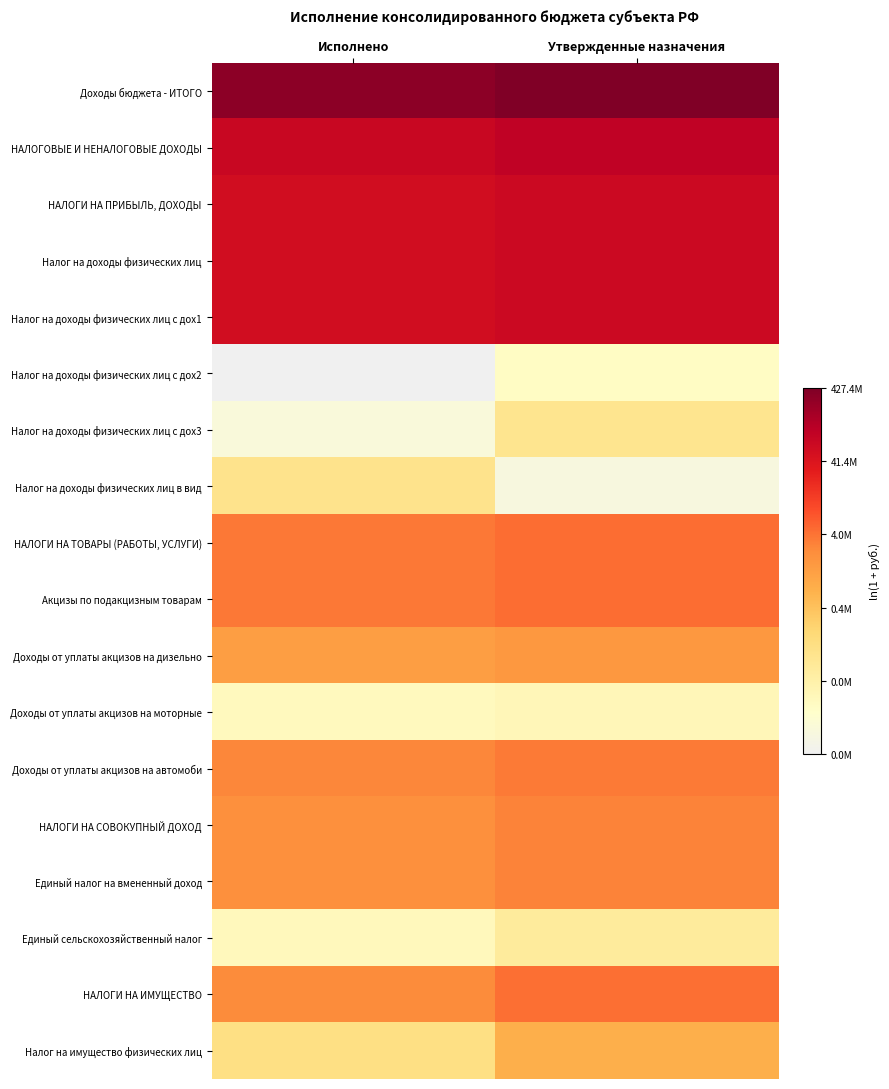

List the series in order of their peak value, lowest first.

Налог на доходы физических лиц с дох2, Доходы от уплаты акцизов на моторные, Единый сельскохозяйственный налог, Налог на доходы физических лиц с дох3, Налог на доходы физических лиц в вид, Налог на имущество физических лиц, Доходы от уплаты акцизов на дизельно, Единый налог на вмененный доход, НАЛОГИ НА СОВОКУПНЫЙ ДОХОД, Доходы от уплаты акцизов на автомоби, НАЛОГИ НА ИМУЩЕСТВО, НАЛОГИ НА ТОВАРЫ (РАБОТЫ, УСЛУГИ), Акцизы по подакцизным товарам, Налог на доходы физических лиц с дох1, НАЛОГИ НА ПРИБЫЛЬ, ДОХОДЫ, Налог на доходы физических лиц, НАЛОГОВЫЕ И НЕНАЛОГОВЫЕ ДОХОДЫ, Доходы бюджета - ИТОГО